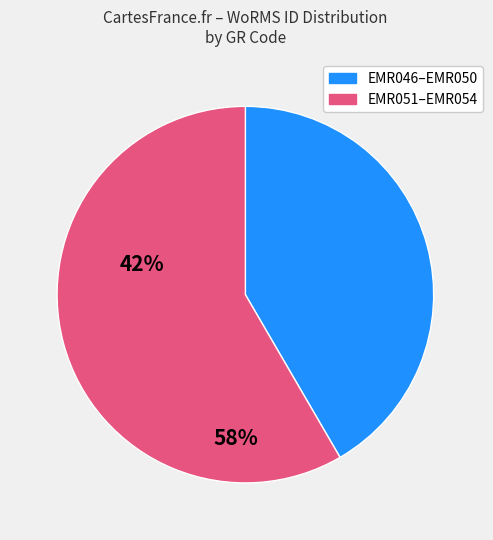

Is there a majority slice in this chart?

Yes